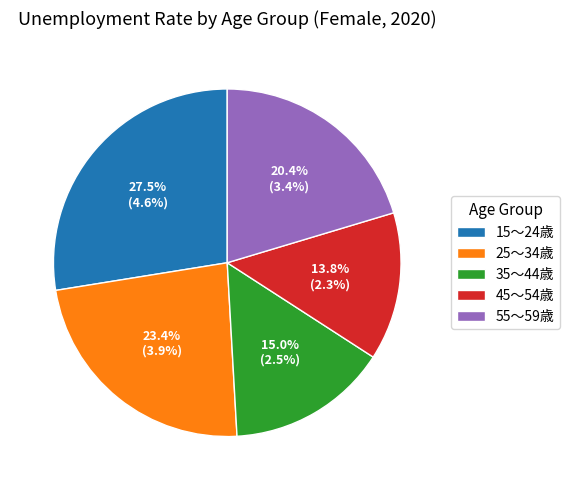

Combined, do 35～44歳 and 25～34歳 account for over 50%?

No